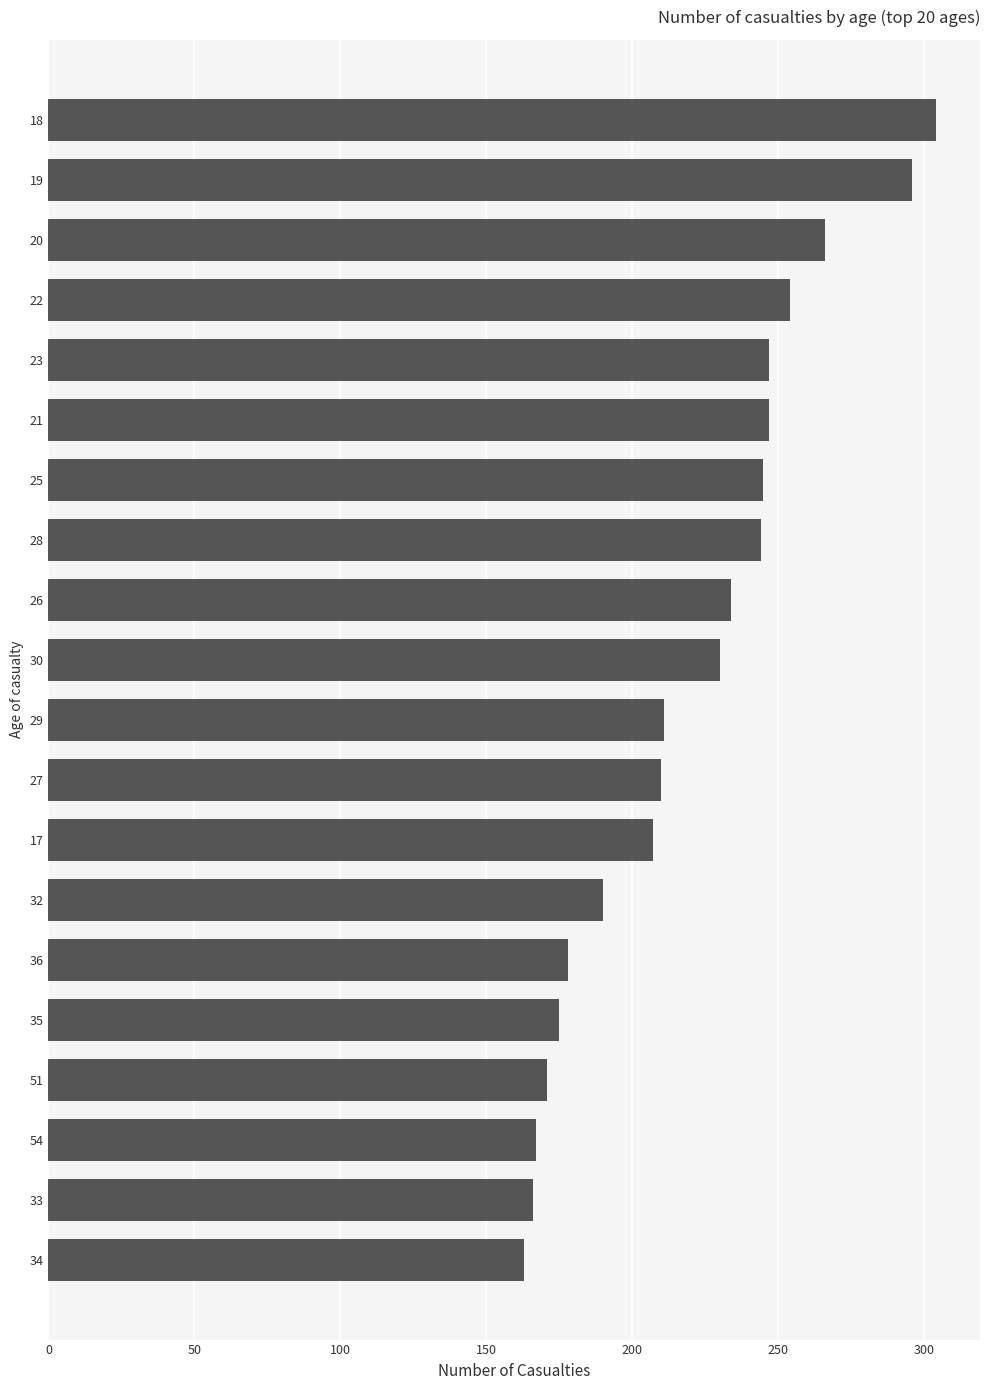

What is the sum of all values?

4405